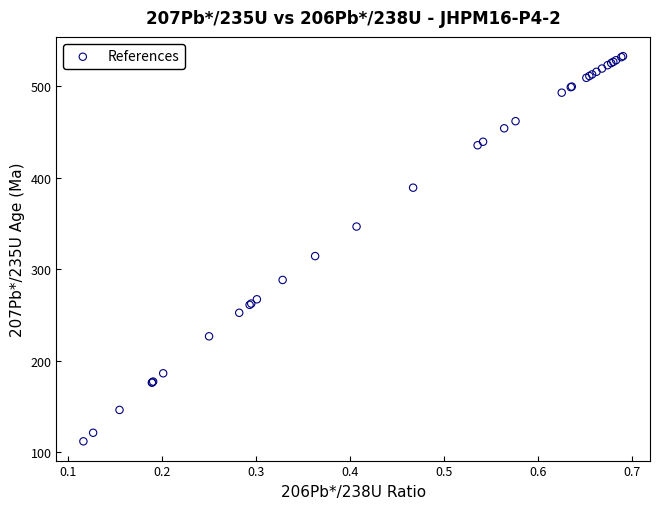

What Y value in the scatter plot is closest to 322?

314.3